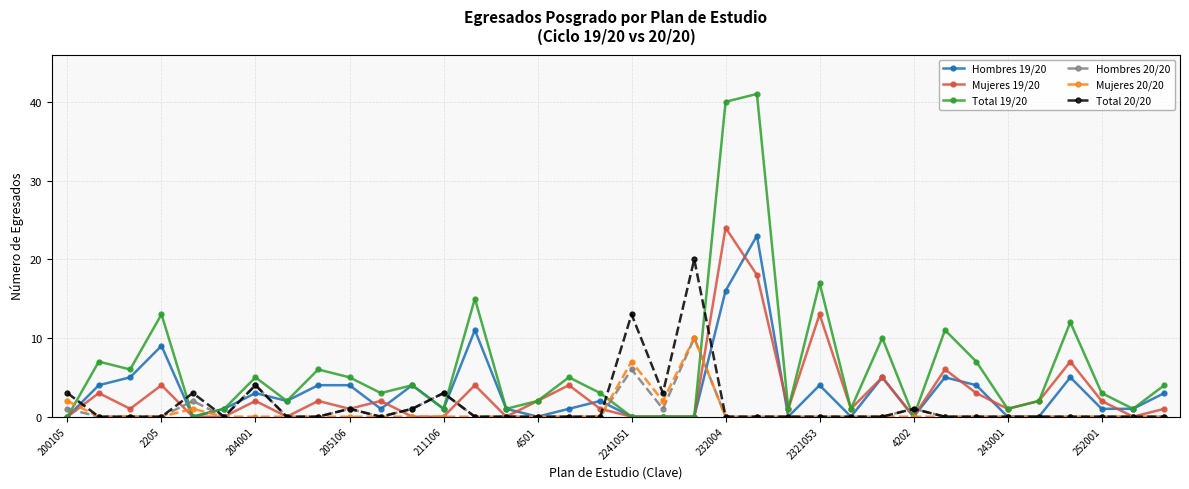

Which series has the largest total across all categories?

Total 19/20